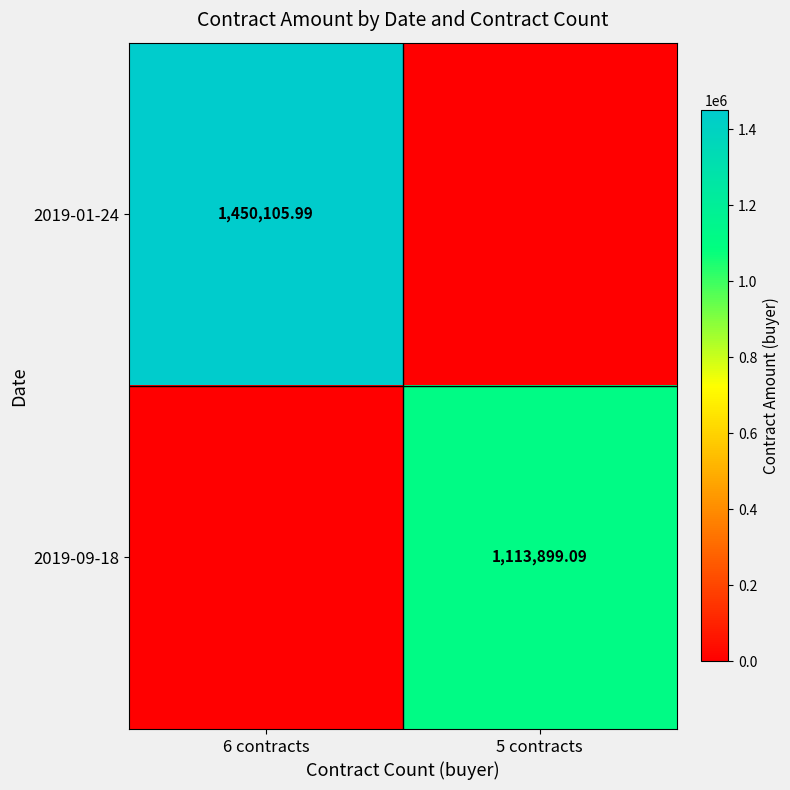

The 2019-01-24 series shows 1450106.0 at 6 contracts. True or false?

True